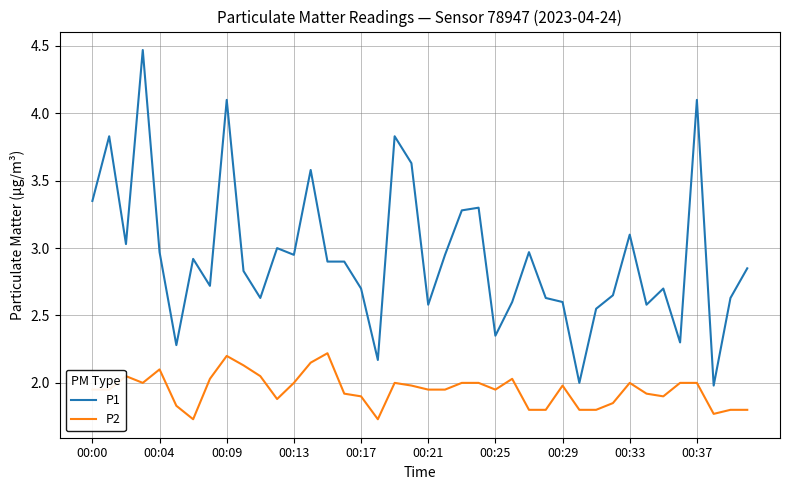

Does the chart display data point markers on the line(s)?

No